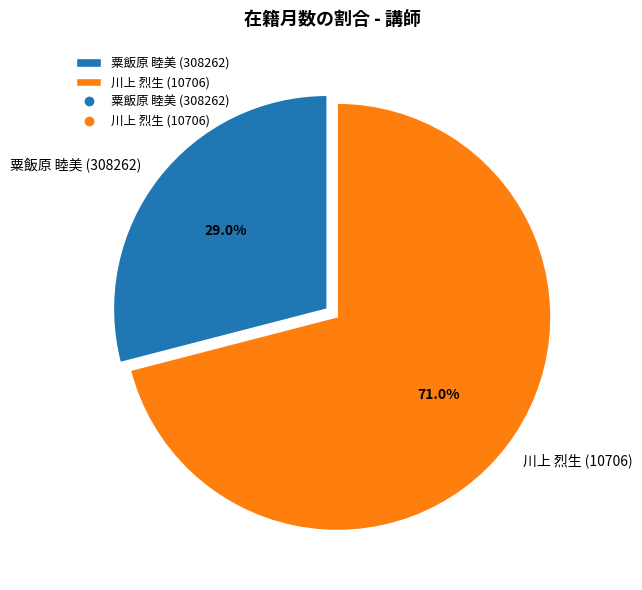

How many segments does this pie chart have?

2